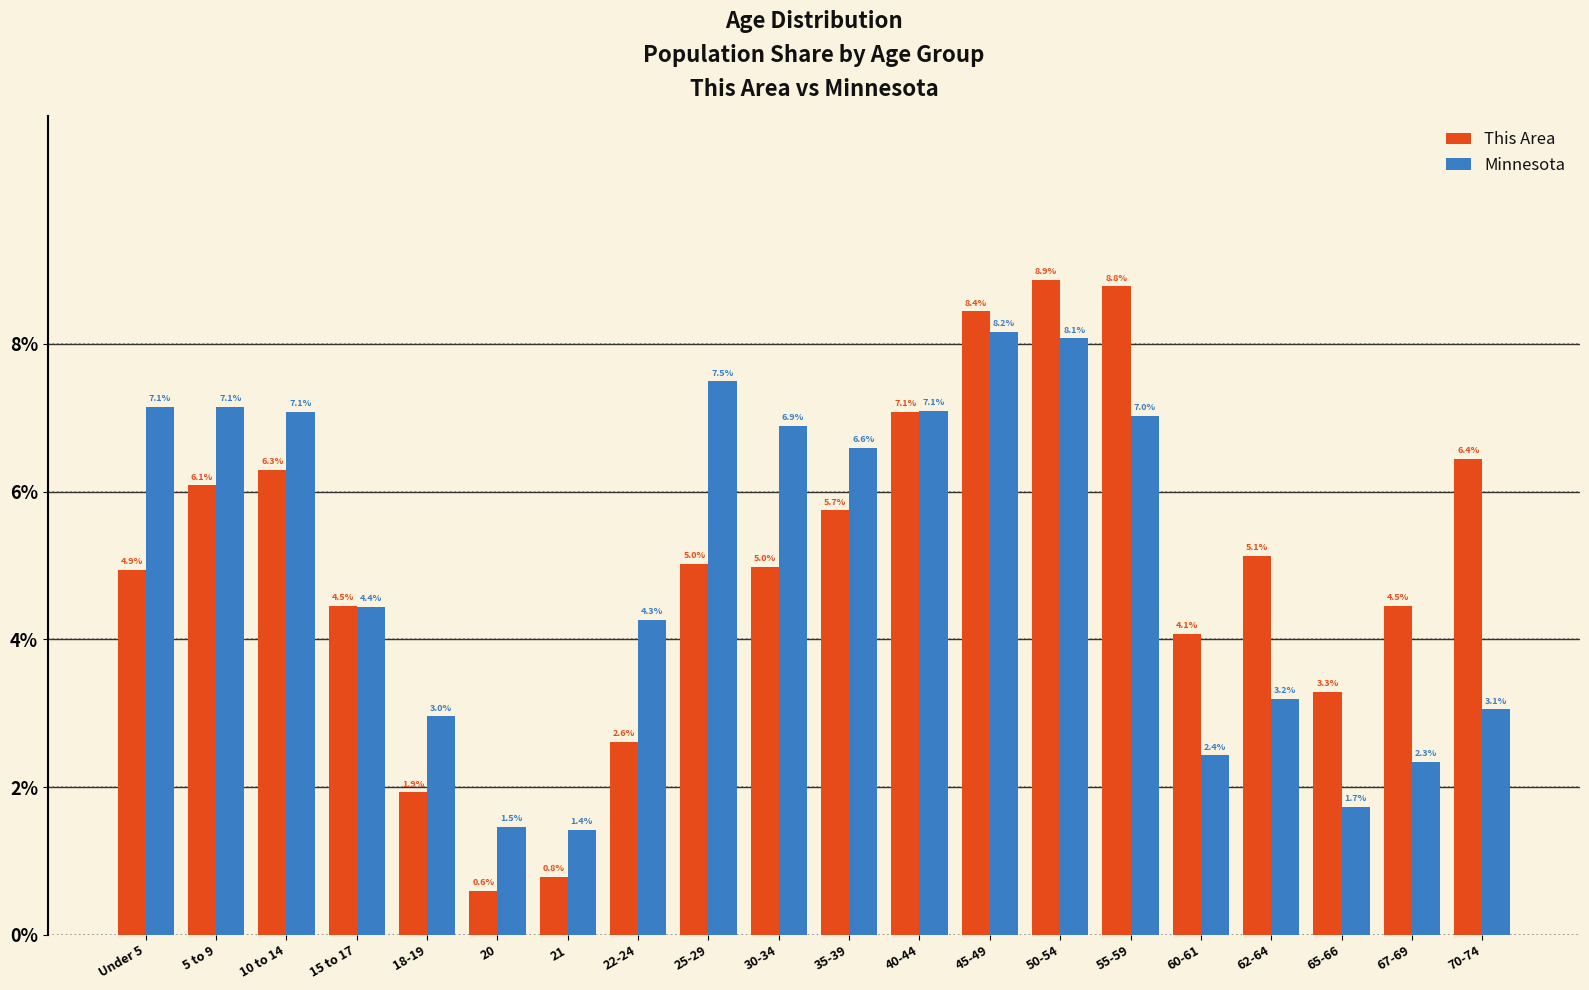

Reading right to left, list all the values displayed in this chart.

This Area: 6.4	4.5	3.3	5.1	4.1	8.8	8.9	8.4	7.1	5.7	5.0	5.0	2.6	0.8	0.6	1.9	4.5	6.3	6.1	4.9
Minnesota: 3.1	2.3	1.7	3.2	2.4	7.0	8.1	8.2	7.1	6.6	6.9	7.5	4.3	1.4	1.5	3.0	4.4	7.1	7.1	7.1